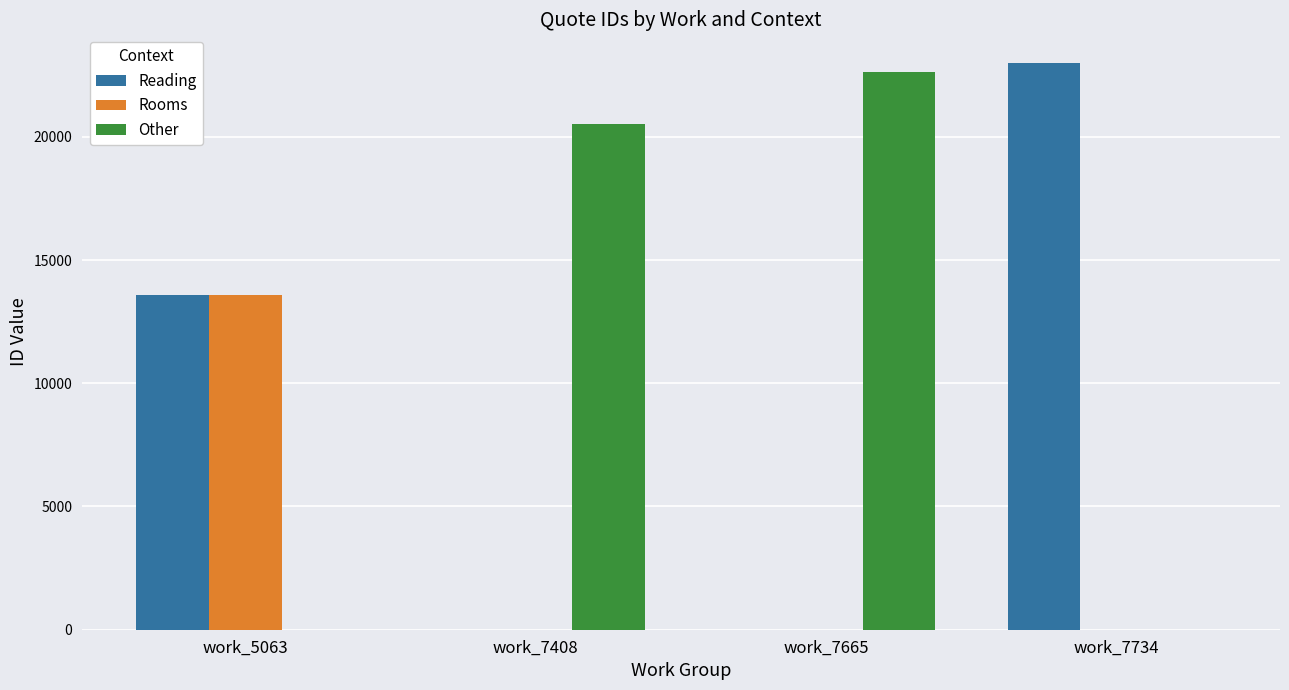

At which category is the sum across all series the highest?

work_5063